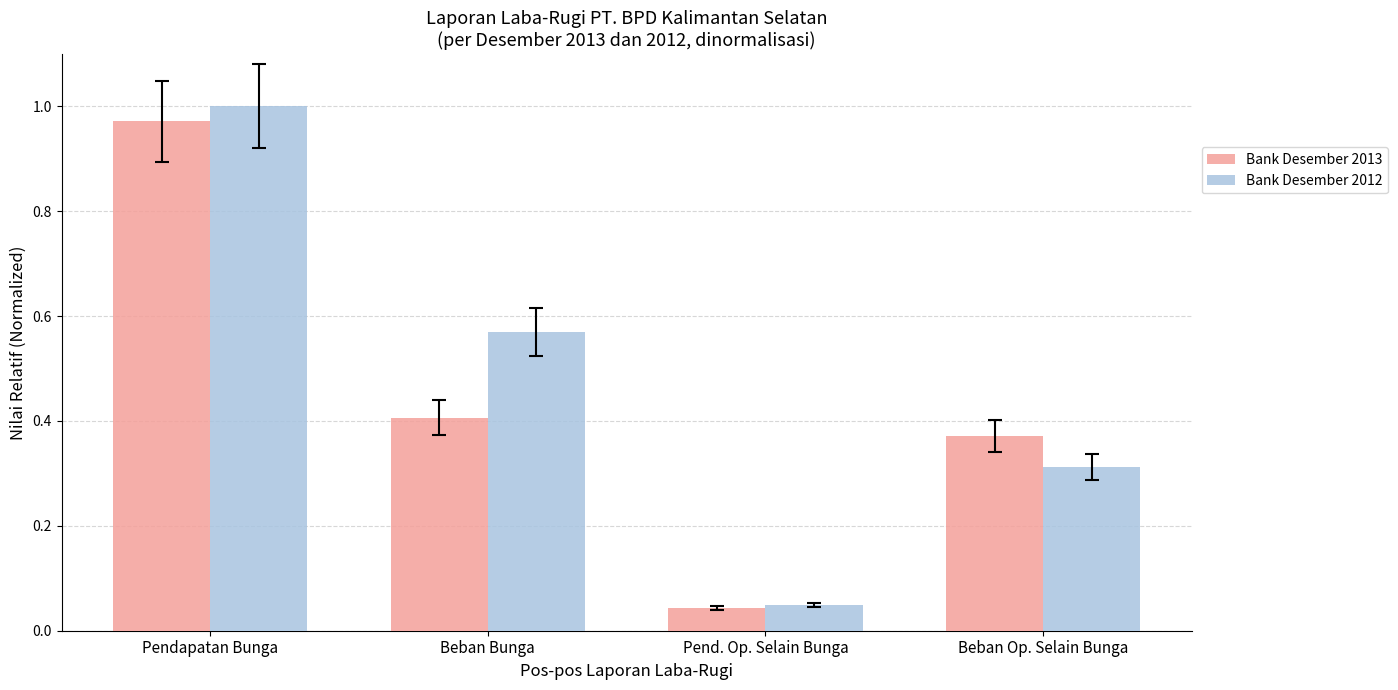

What is the total value across all series at Pend. Op. Selain Bunga?

0.1